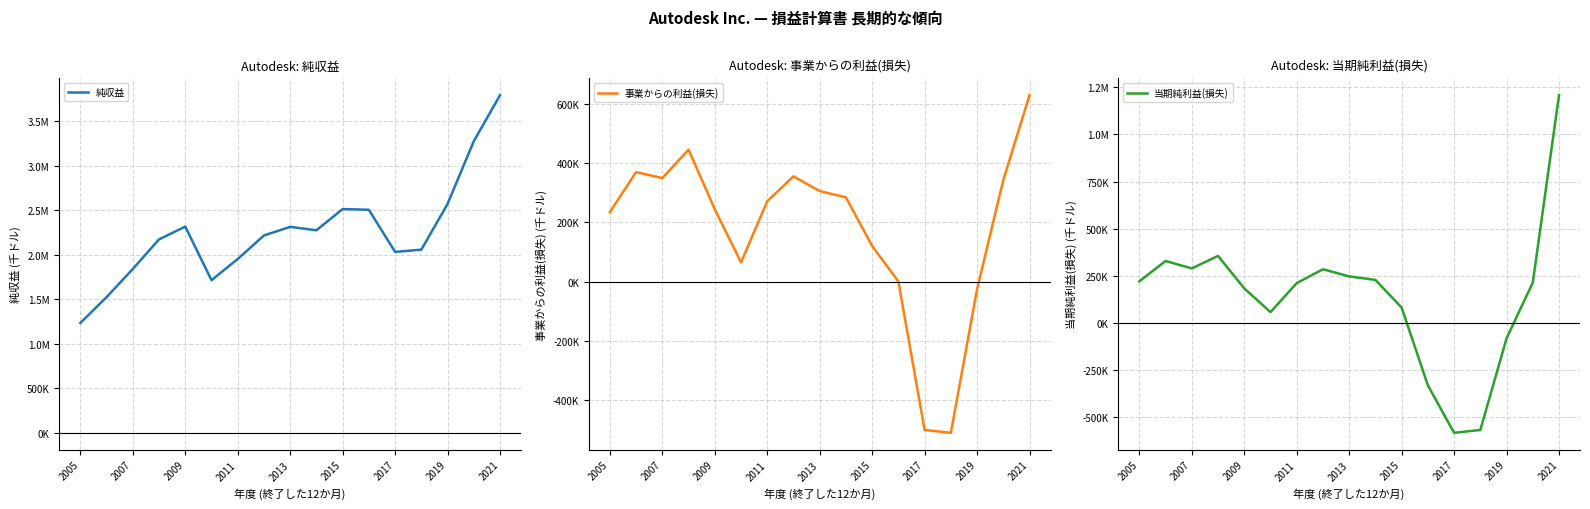

What is the value of the 事業からの利益(損失) point at the 1st from the left?

234873